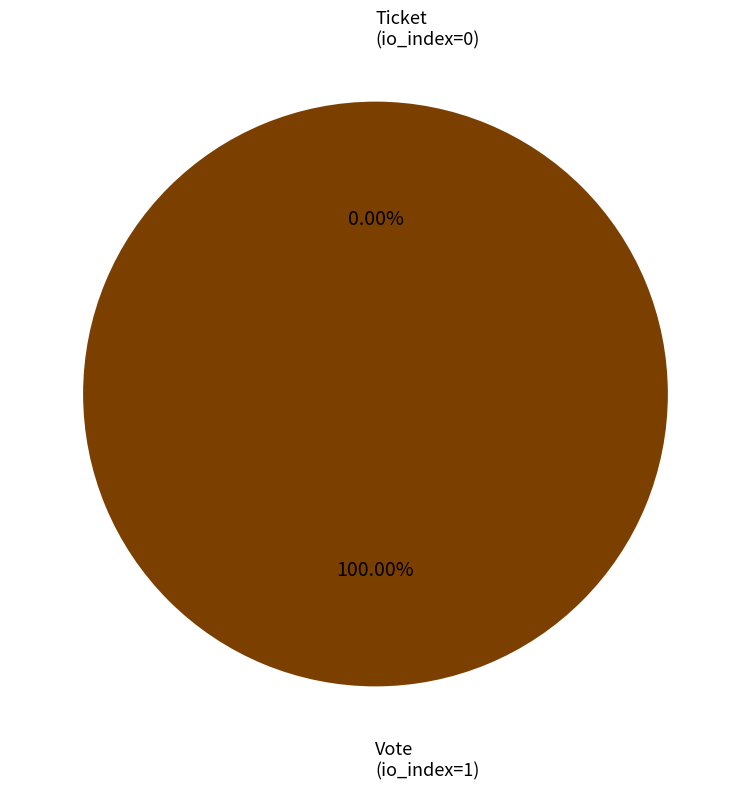

Which category has the biggest portion of the pie?

Vote
(io_index=1)